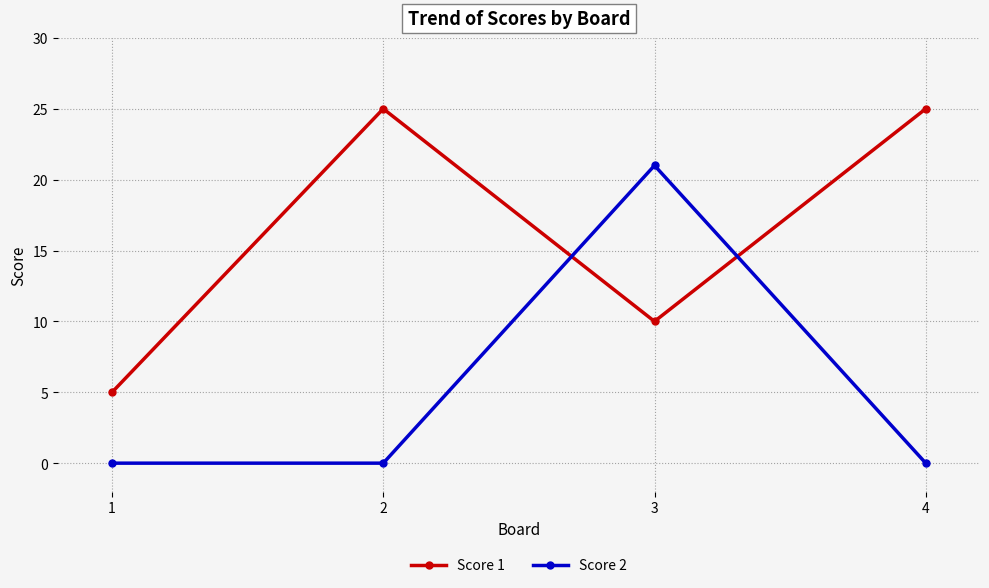

What is the total value across all series at 2?

25